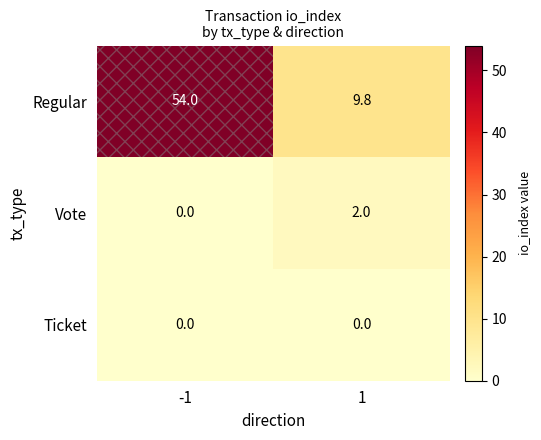

What is the total value across all series at 1?

11.8